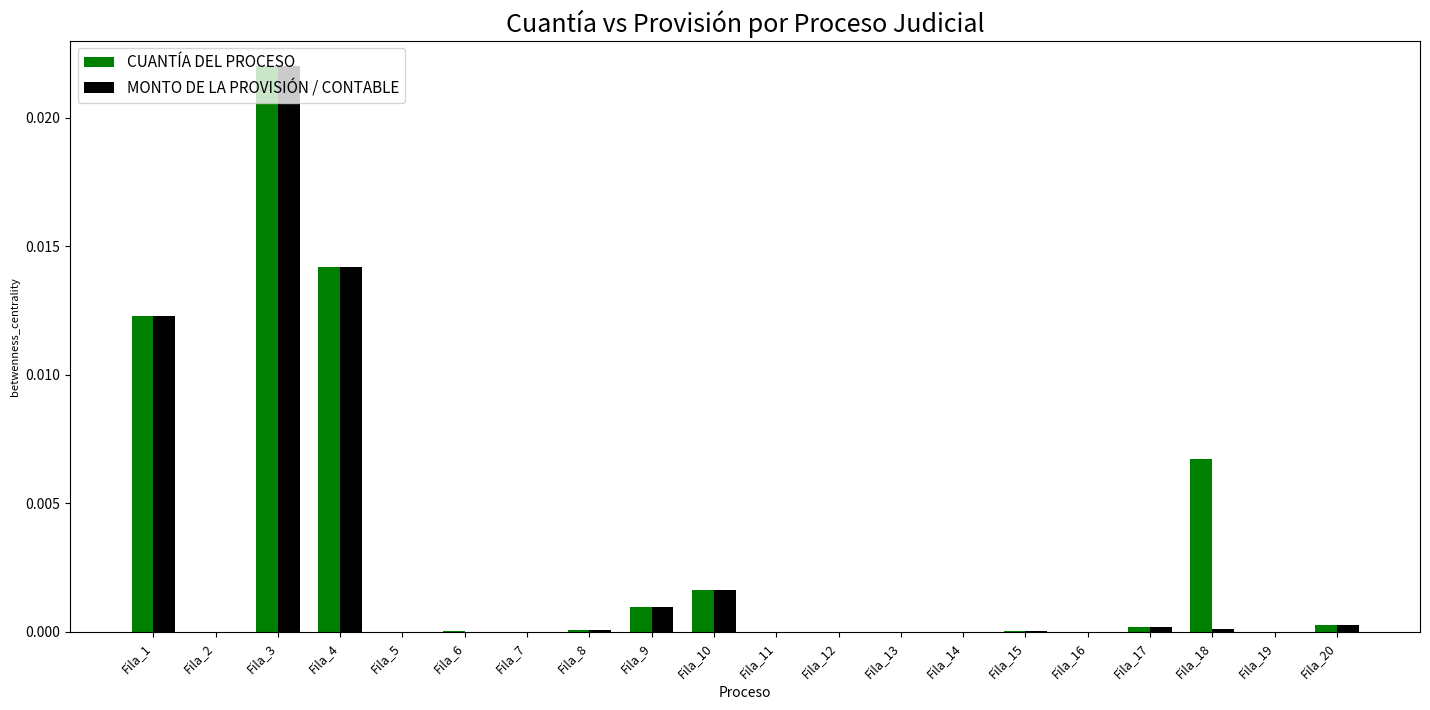

Is it true that MONTO DE LA PROVISIÓN / CONTABLE equals 0.0 at Fila_2?

True